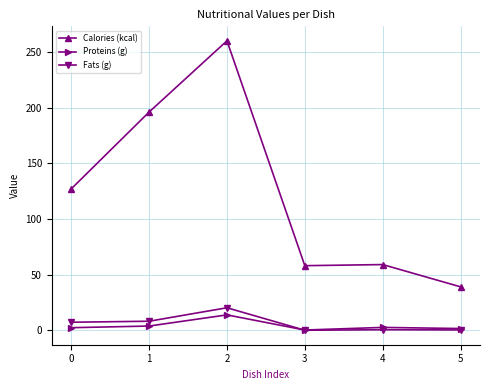

Between which two adjacent categories do Fats (g) and Proteins (g) first intersect?

2 and 3